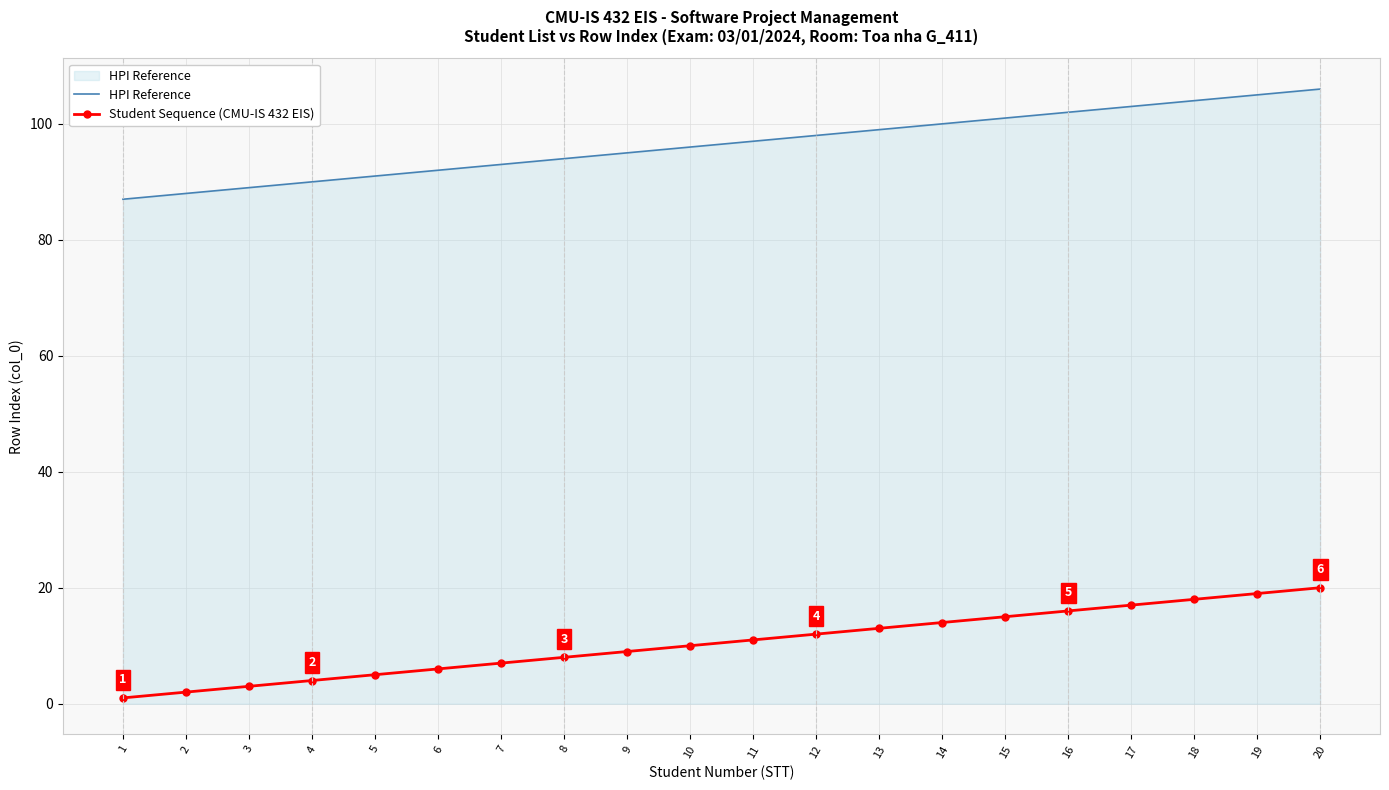

The HPI Reference series shows 136 at 6. True or false?

False